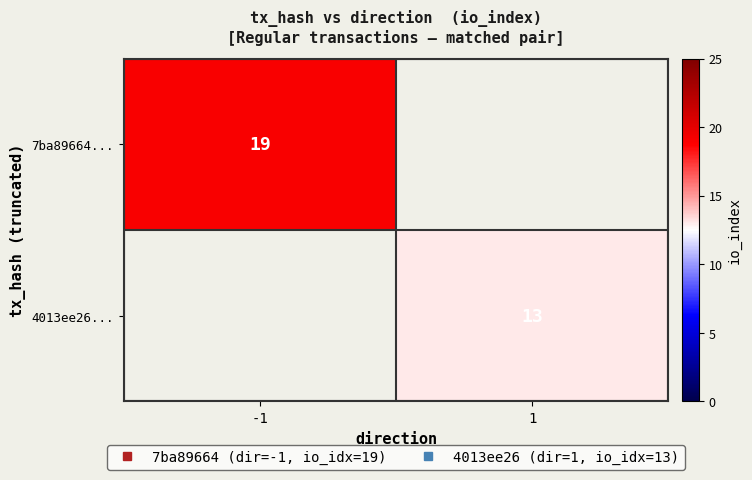

Rank the series by their maximum value, from lowest to highest.

7ba89664..., 4013ee26...